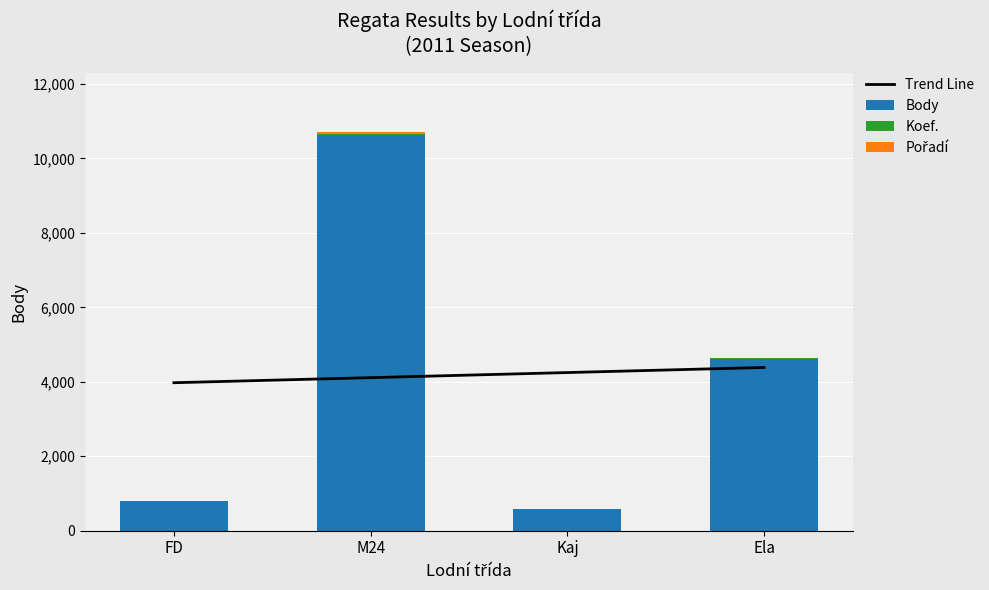

The Koef. series shows 20.0 at M24. True or false?

True